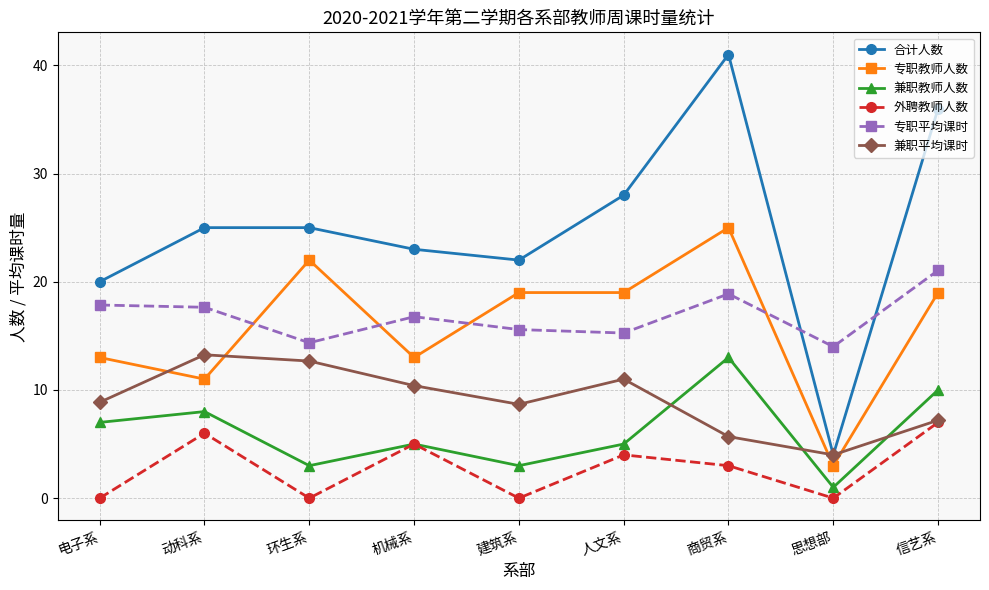

At how many categories does at least one series exceed 30?

2